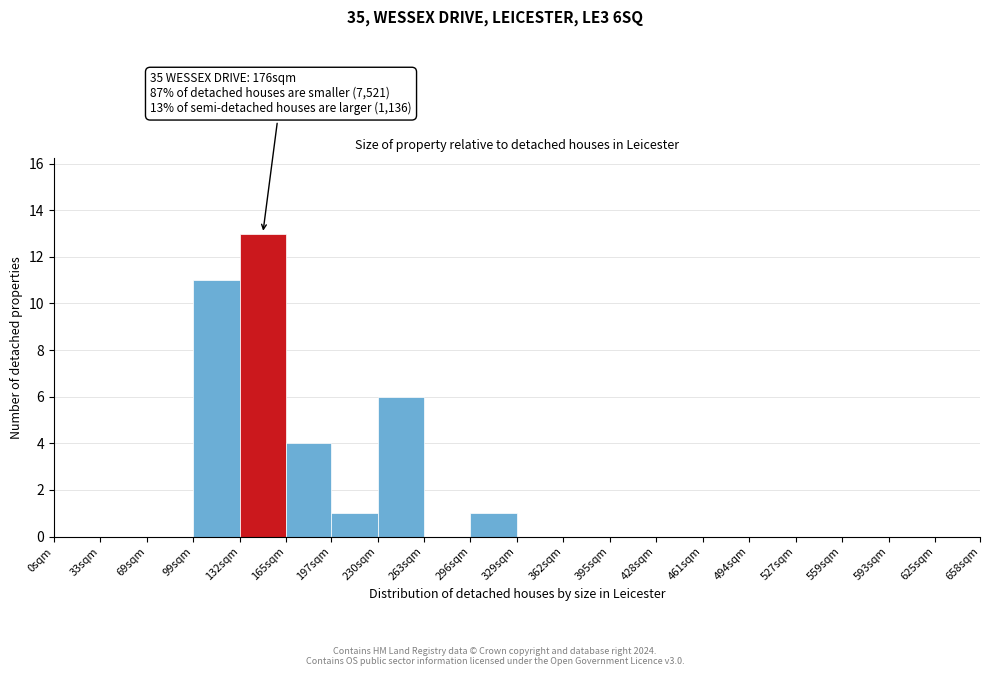

Reading left to right, transcribe all the data shown in this chart.

0sqm=0	33sqm=0	69sqm=0	99sqm=11	132sqm=13	165sqm=4	197sqm=1	230sqm=6	263sqm=0	296sqm=1	329sqm=0	362sqm=0	395sqm=0	428sqm=0	461sqm=0	494sqm=0	527sqm=0	559sqm=0	593sqm=0	625sqm=0